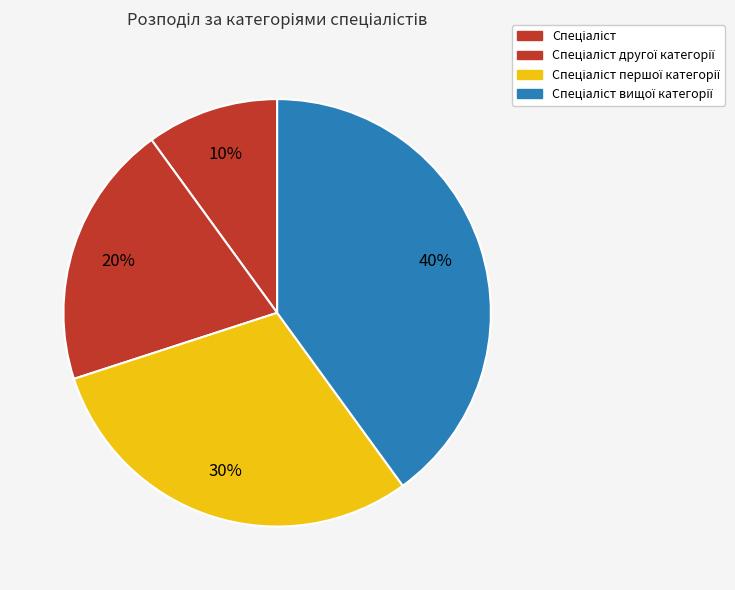

Is there any slice that represents more than half of the pie?

No